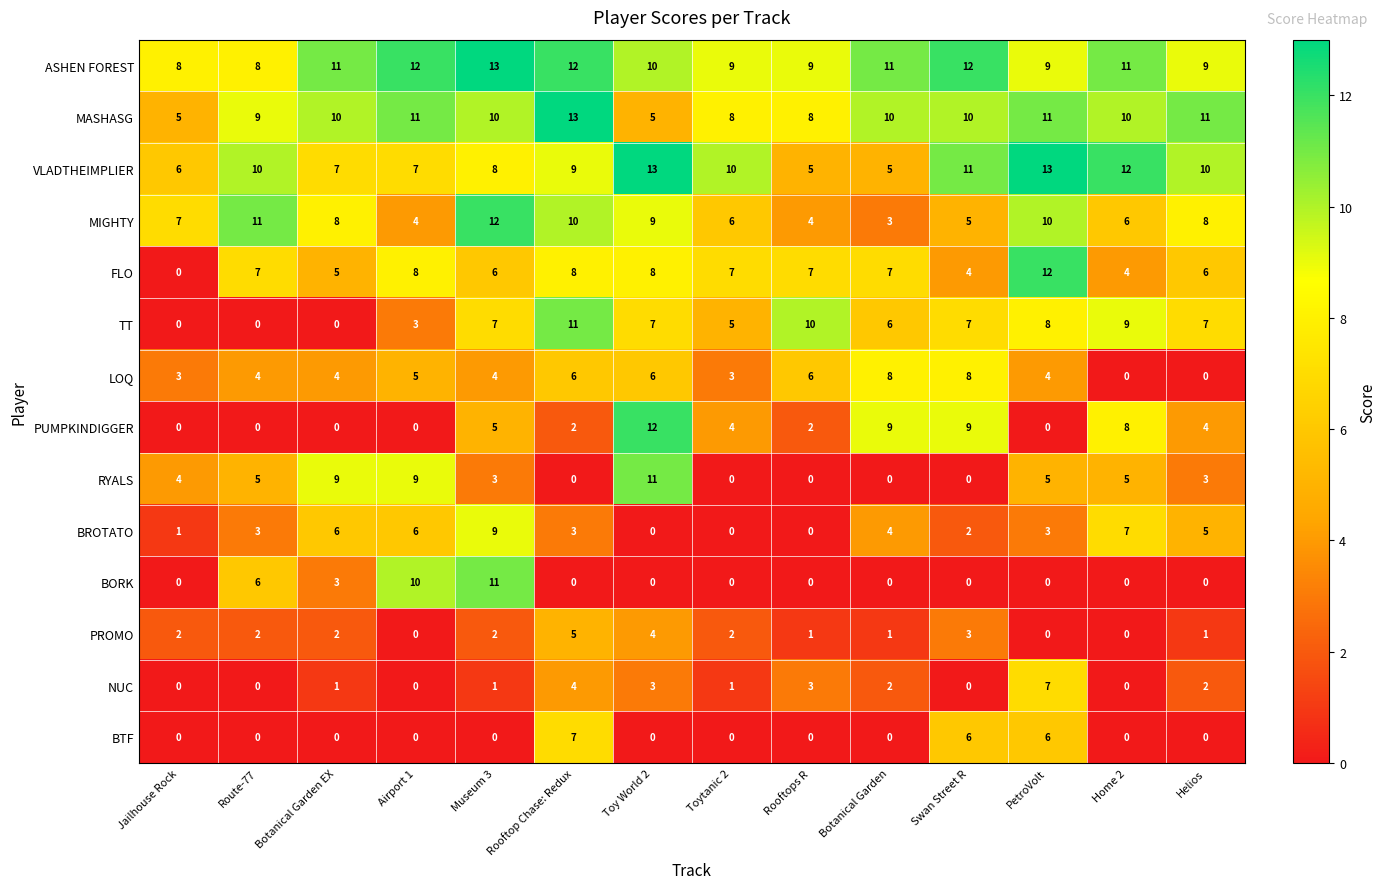

At which label is ASHEN FOREST closest to 10?

Toy World 2